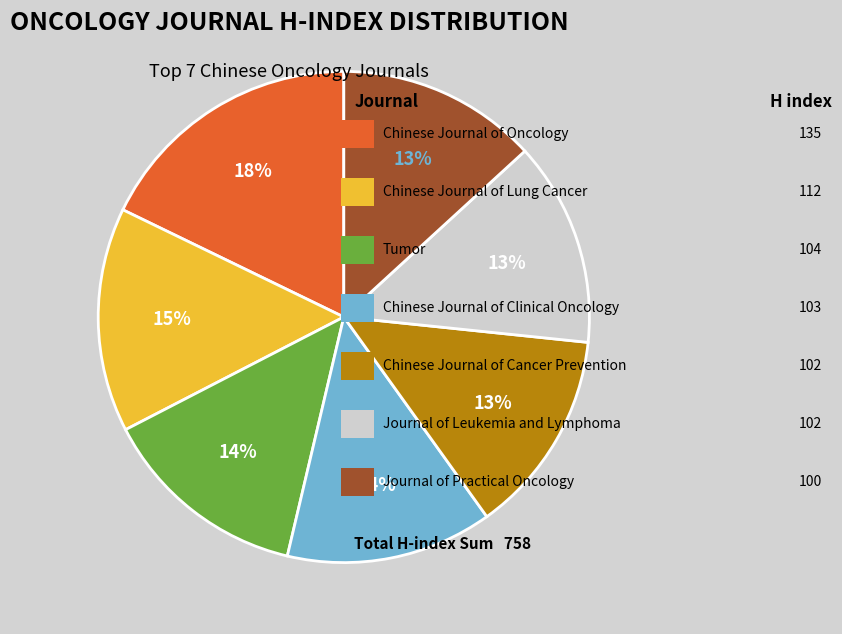

Does any single category account for the majority?

No